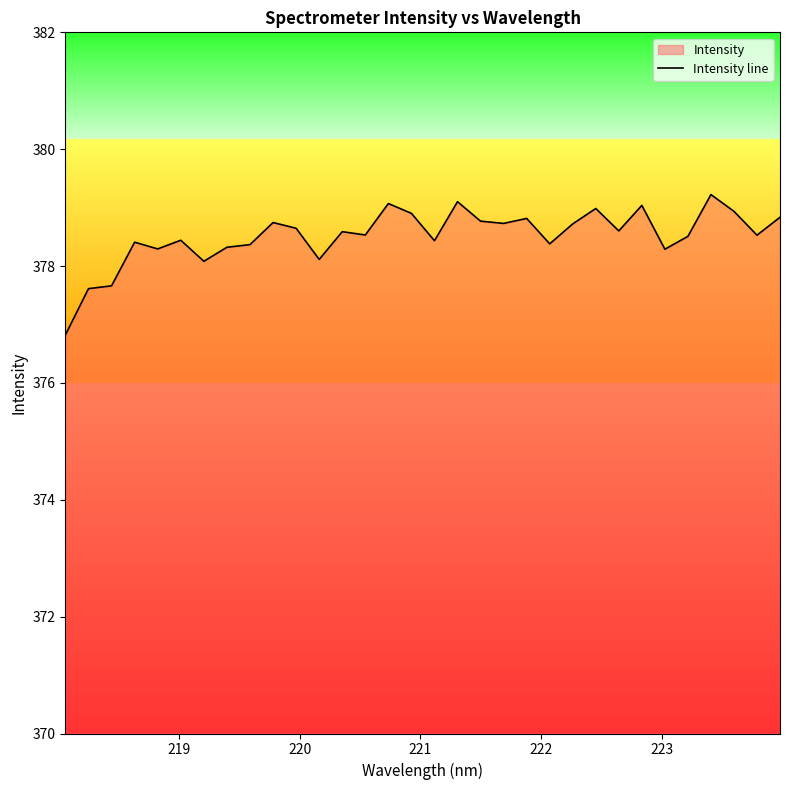

What is the maximum value shown in the chart?

379.2